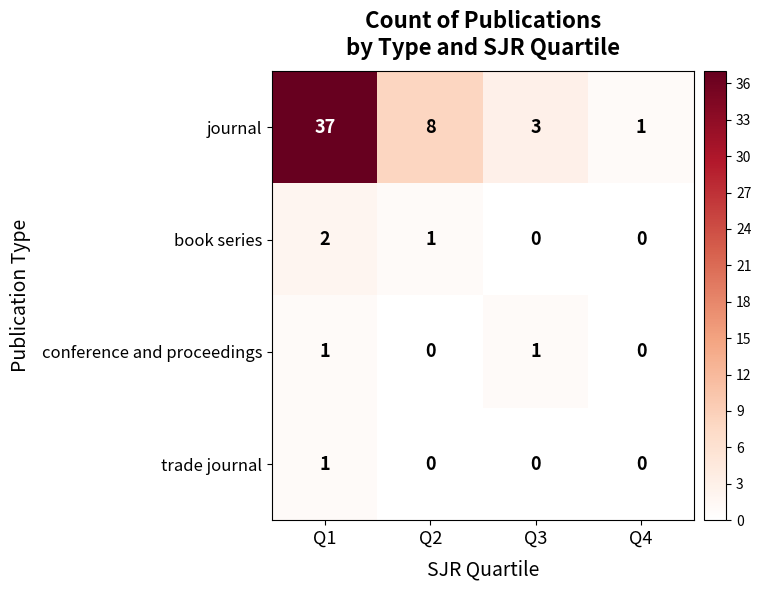

Is the value of journal at Q4 greater than the value of conference and proceedings at Q2?

Yes